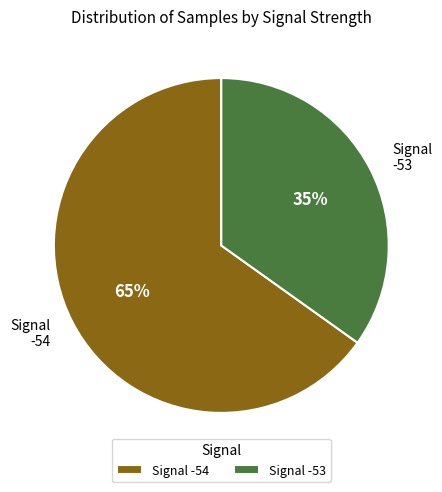

To the nearest percent, what is the average slice percentage?

50%